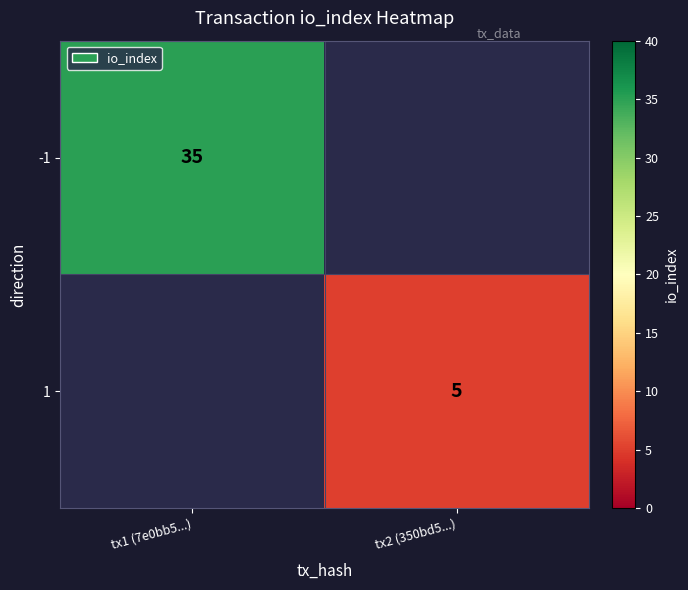

Is it true that 1 equals 9 at tx2 (350bd5...)?

False